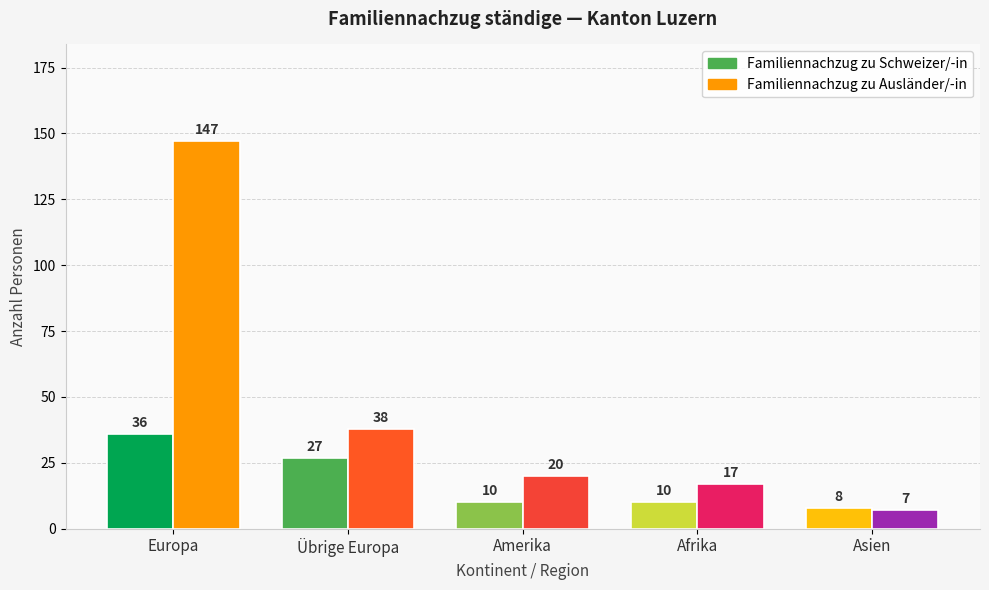

At which category is the sum across all series the highest?

Europa